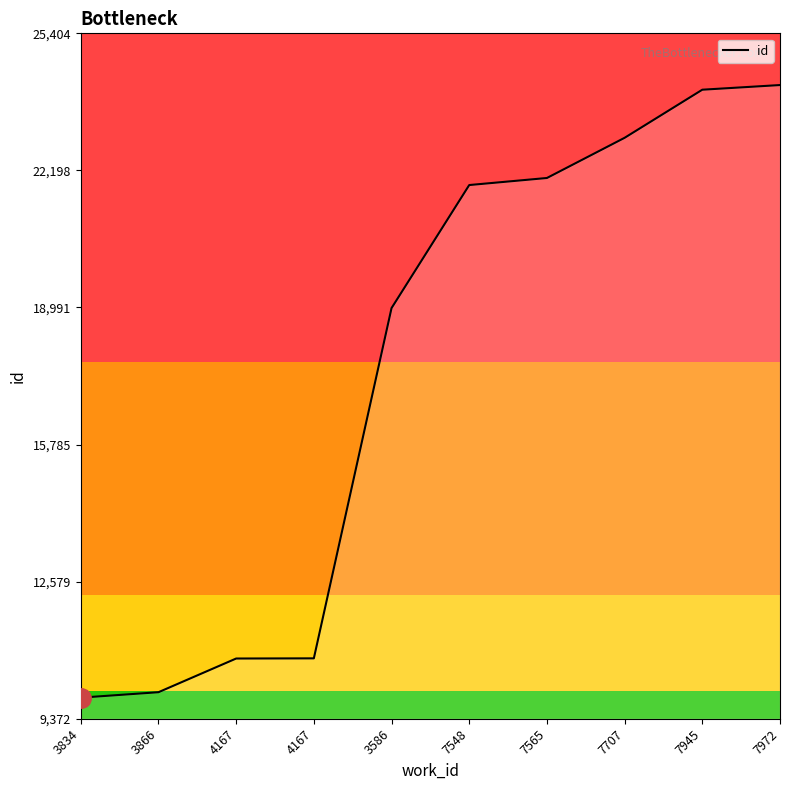

What is the change in value from 4167 to 7945?

+13305